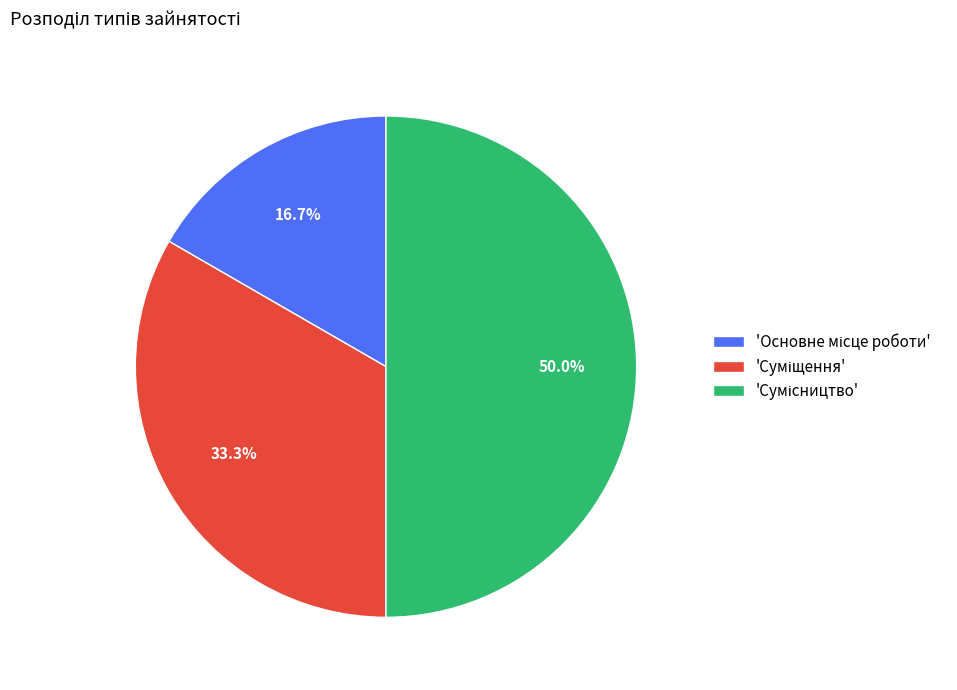

What is the smallest slice in the pie chart?

Основне місце роботи